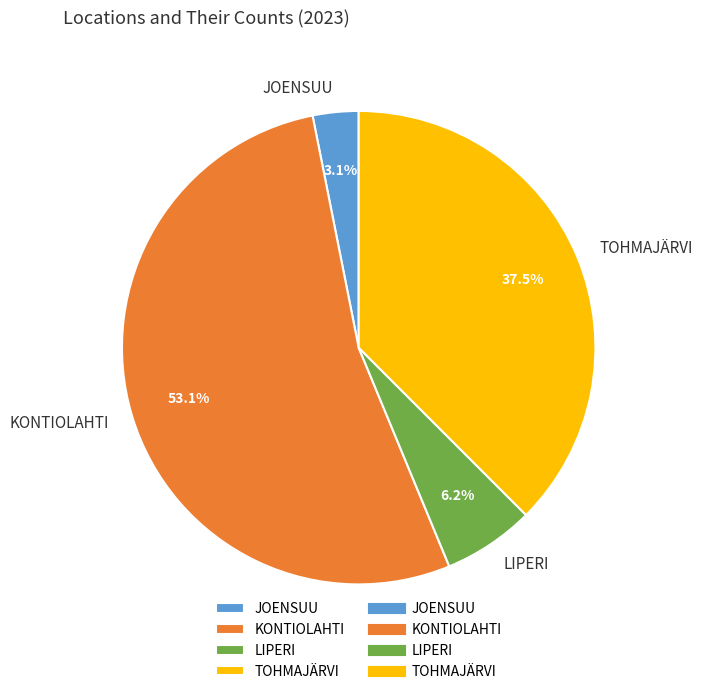

To the nearest percent, what is the combined percentage of TOHMAJÄRVI and LIPERI?

44%